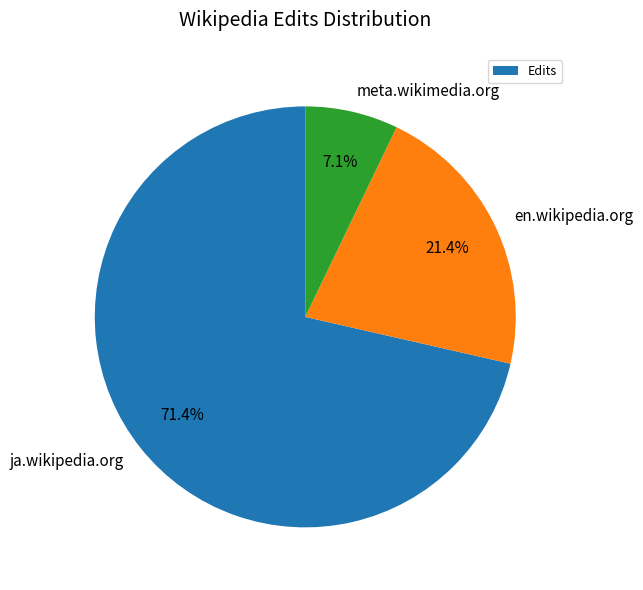

What is the majority slice?

ja.wikipedia.org